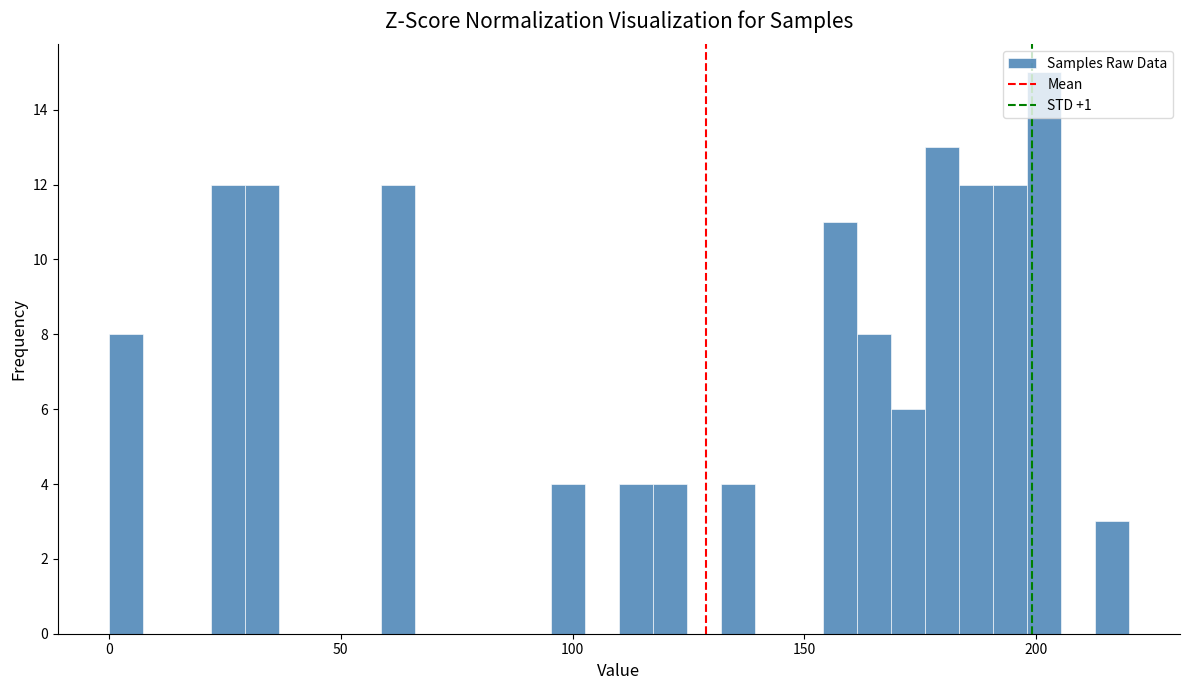

Around what value on the x-axis is the tallest bar? Give the approximate position of its centre, as read against the axis.

200